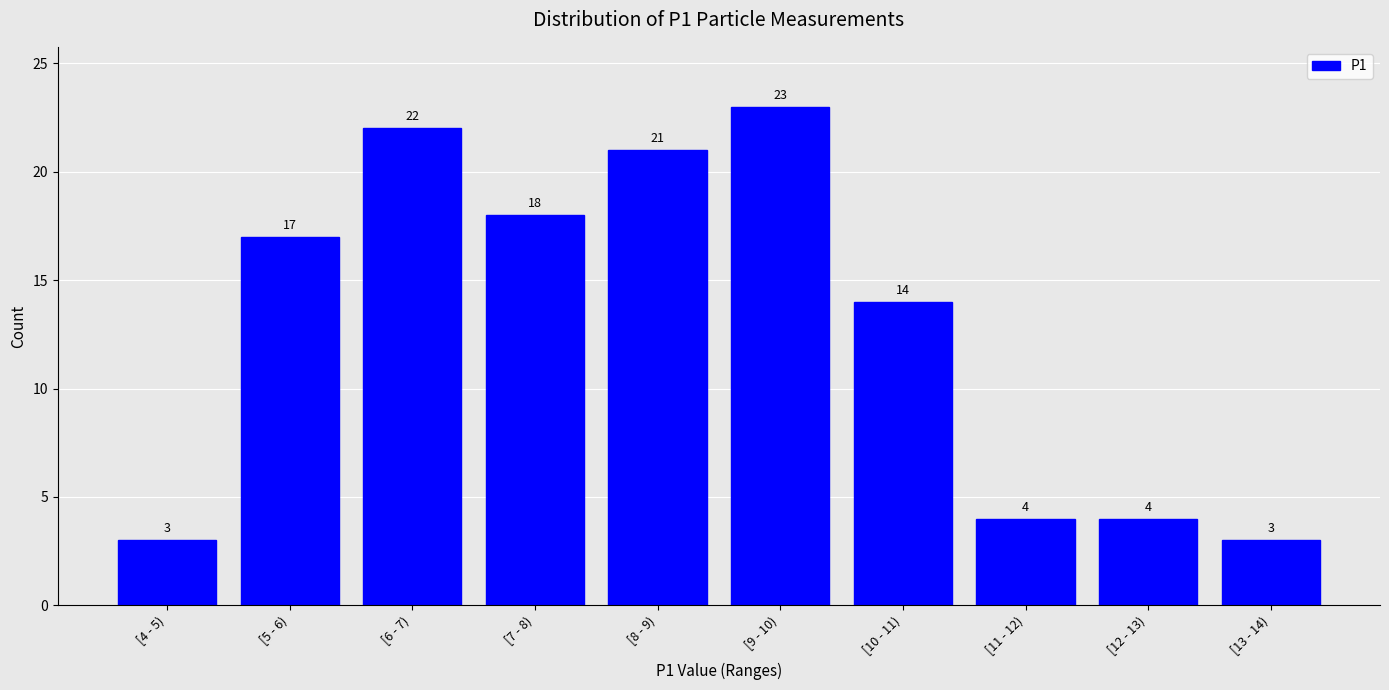

Reading right to left, extract all data points from this chart.

3	4	4	14	23	21	18	22	17	3